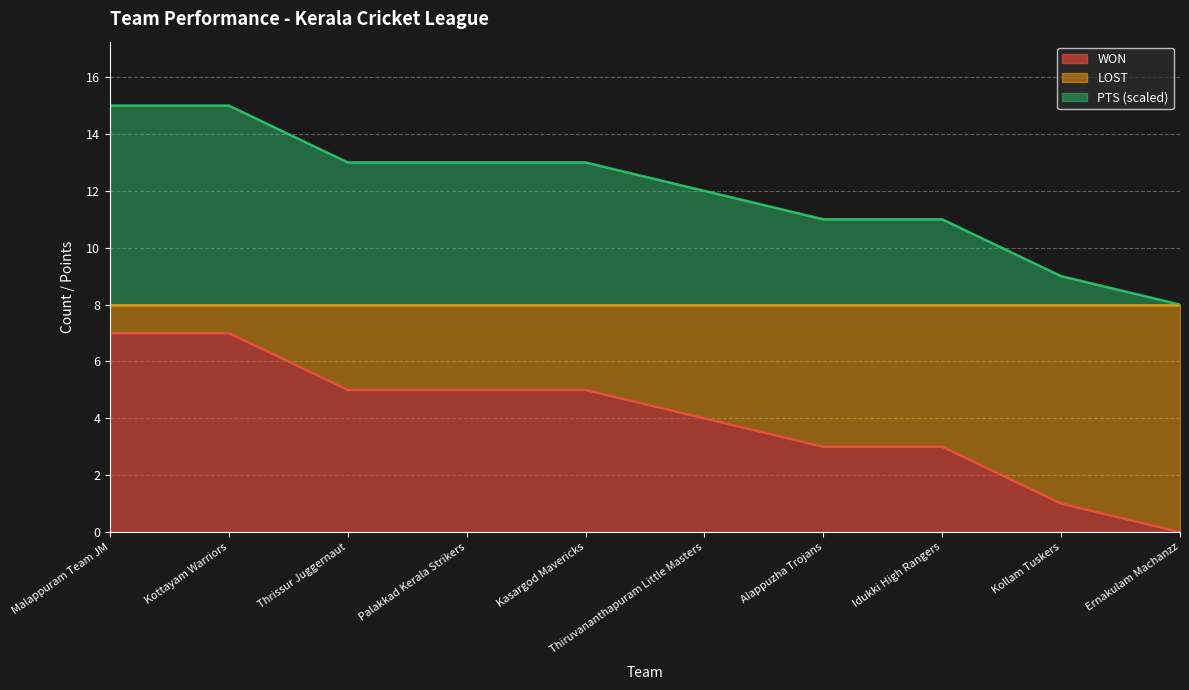

What is the minimum value for LOST?

8